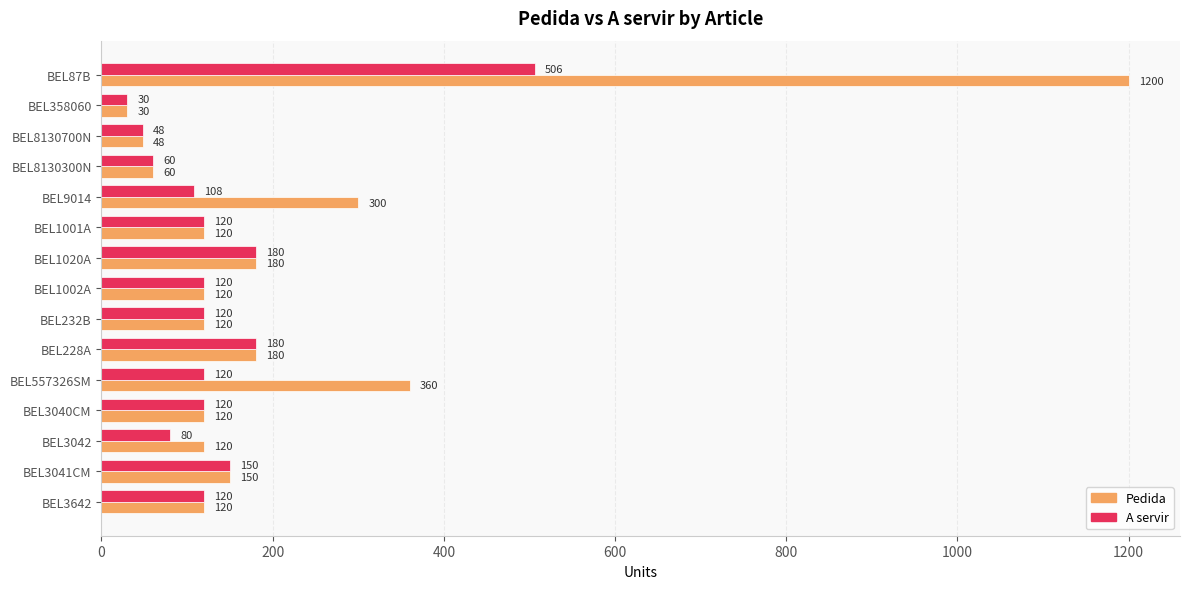

Which series has the largest total across all categories?

Pedida